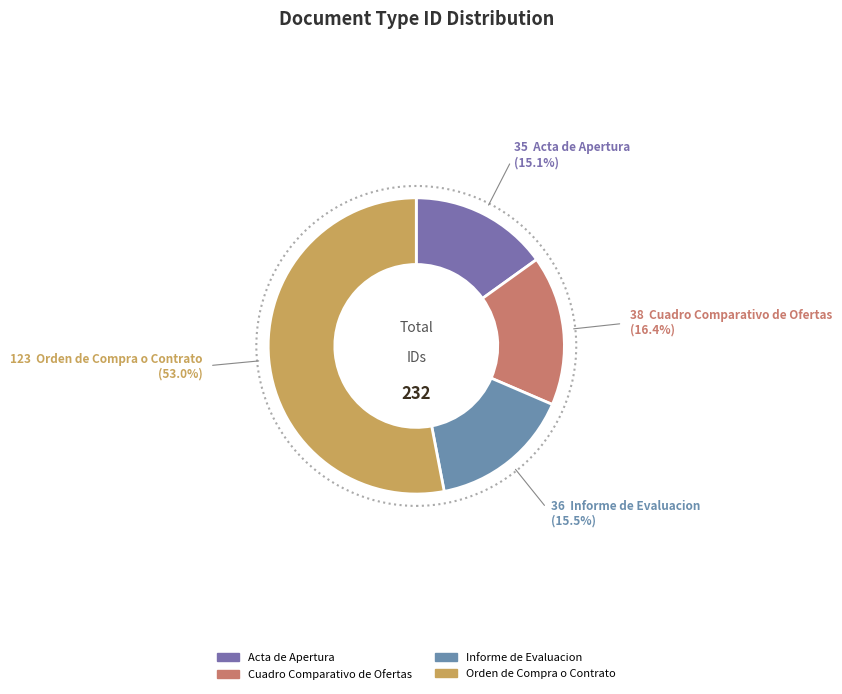

Count the number of slices in the pie.

4